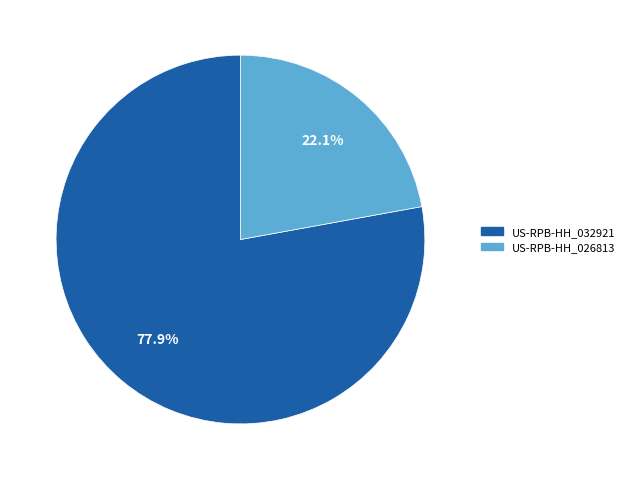

How many slices are in this pie chart?

2